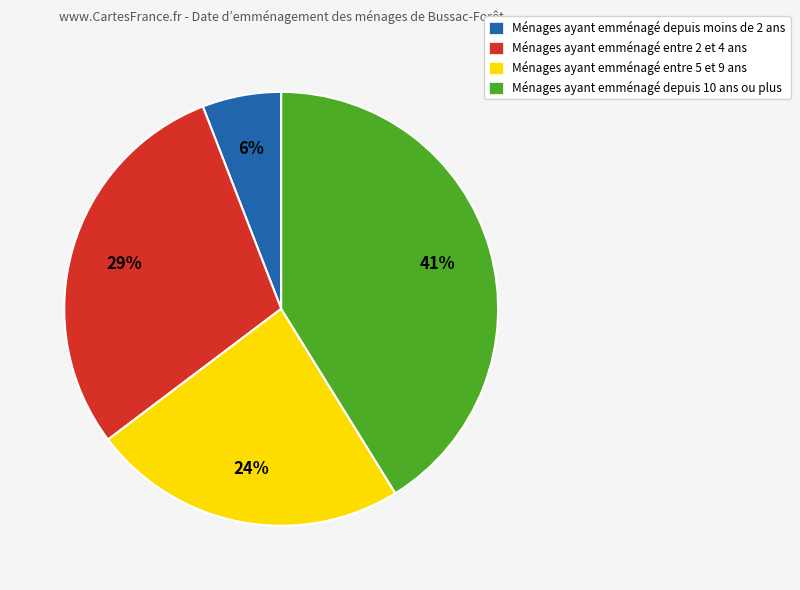

To the nearest percent, what is the difference between the largest and smallest slice percentages?

35%